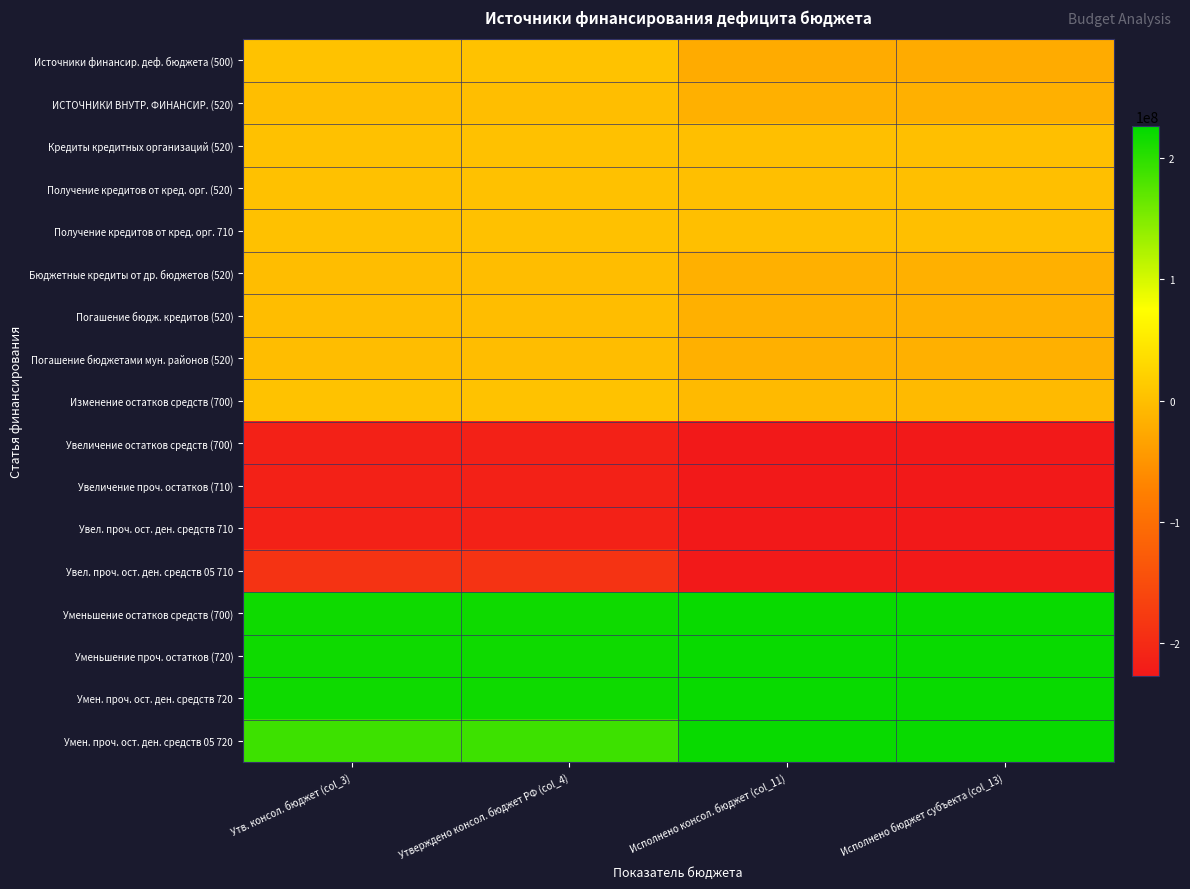

Rank the series at Исполнено консол. бюджет (col_11) from highest to lowest value.

Уменьшение остатков средств (700), Уменьшение проч. остатков (720), Умен. проч. ост. ден. средств 720, Умен. проч. ост. ден. средств 05 720, Кредиты кредитных организаций (520), Получение кредитов от кред. орг. (520), Получение кредитов от кред. орг. 710, Изменение остатков средств (700), ИСТОЧНИКИ ВНУТР. ФИНАНСИР. (520), Бюджетные кредиты от др. бюджетов (520), Погашение бюдж. кредитов (520), Погашение бюджетами мун. районов (520), Источники финансир. деф. бюджета (500), Увеличение остатков средств (700), Увеличение проч. остатков (710), Увел. проч. ост. ден. средств 710, Увел. проч. ост. ден. средств 05 710